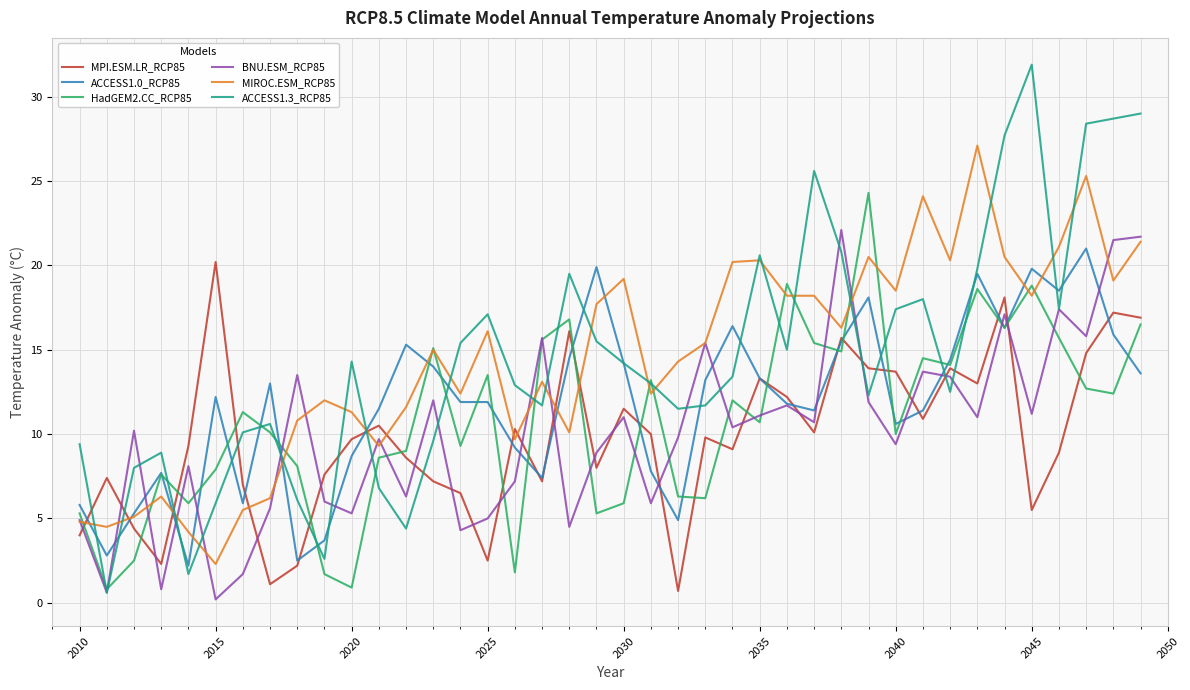

What is the greatest value displayed?

31.9